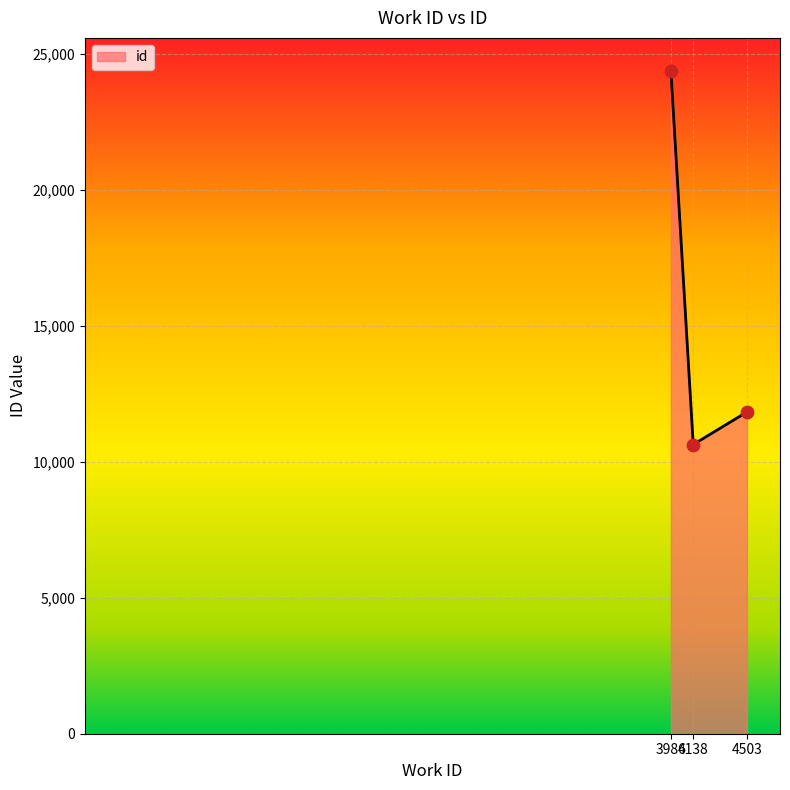

Approximately how many times larger is the value at 4503 compared to 4138?

1.1